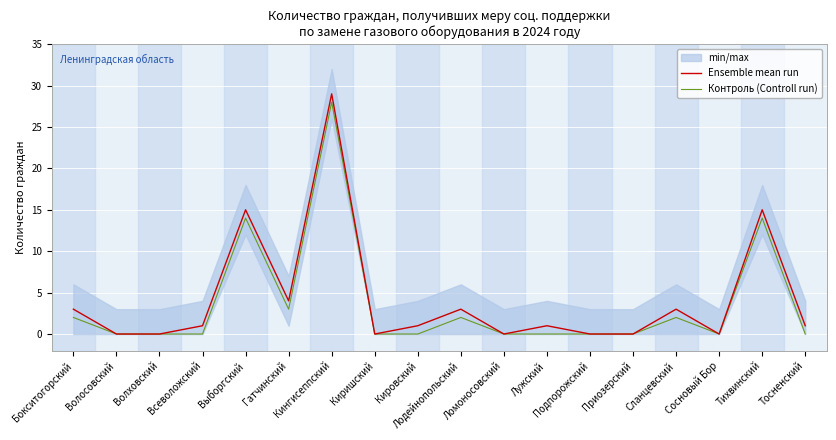

Rank the series by their maximum value, from highest to lowest.

Ensemble mean run, Контроль (Controll run)